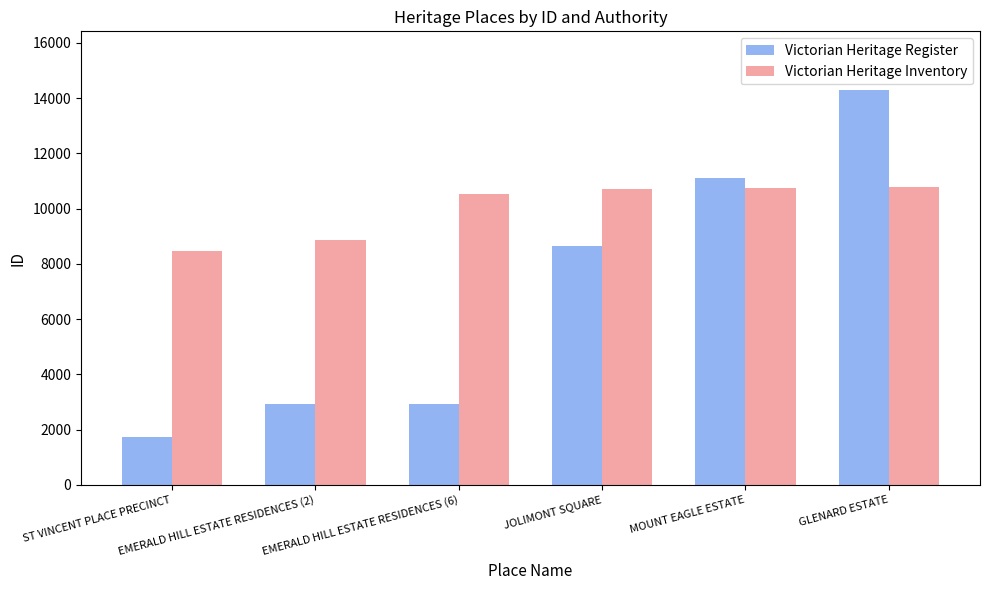

At which label does Victorian Heritage Inventory reach its minimum?

ST VINCENT PLACE PRECINCT